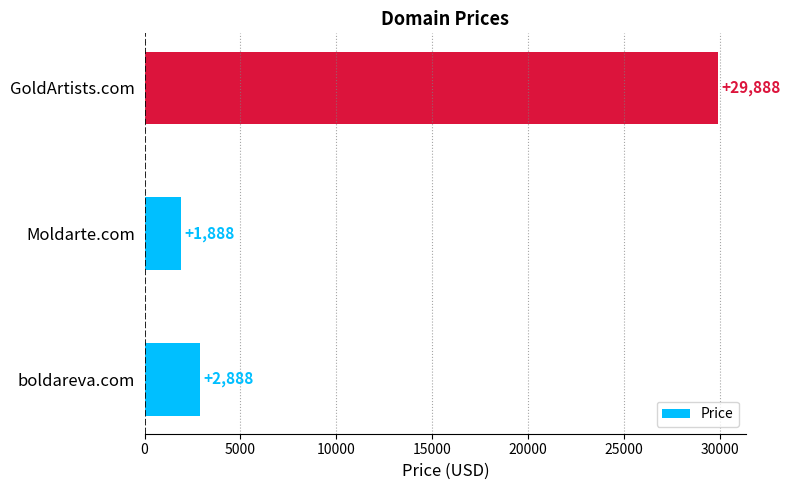

Rank the categories by value from highest to lowest.

GoldArtists.com, boldareva.com, Moldarte.com